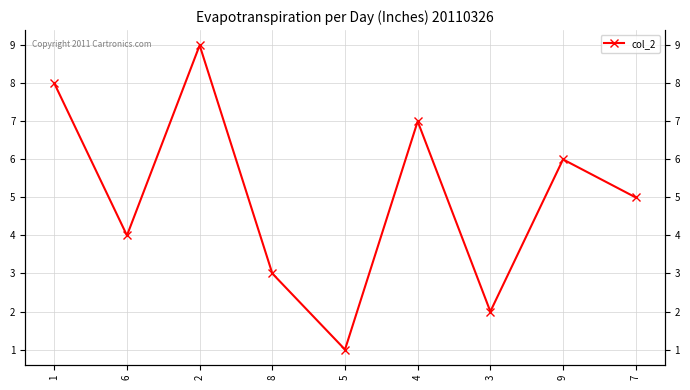

What is the smallest value displayed?

1